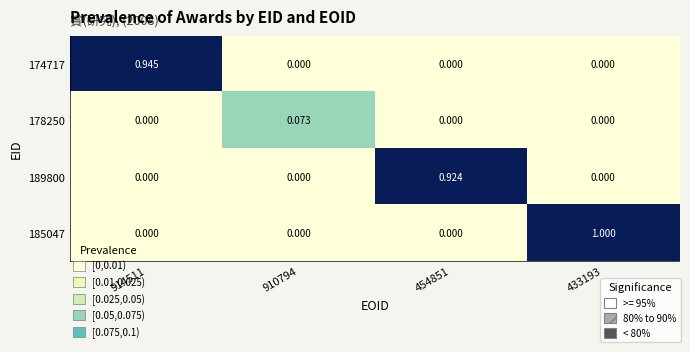

How many values in the 185047 series exceed 0?

1